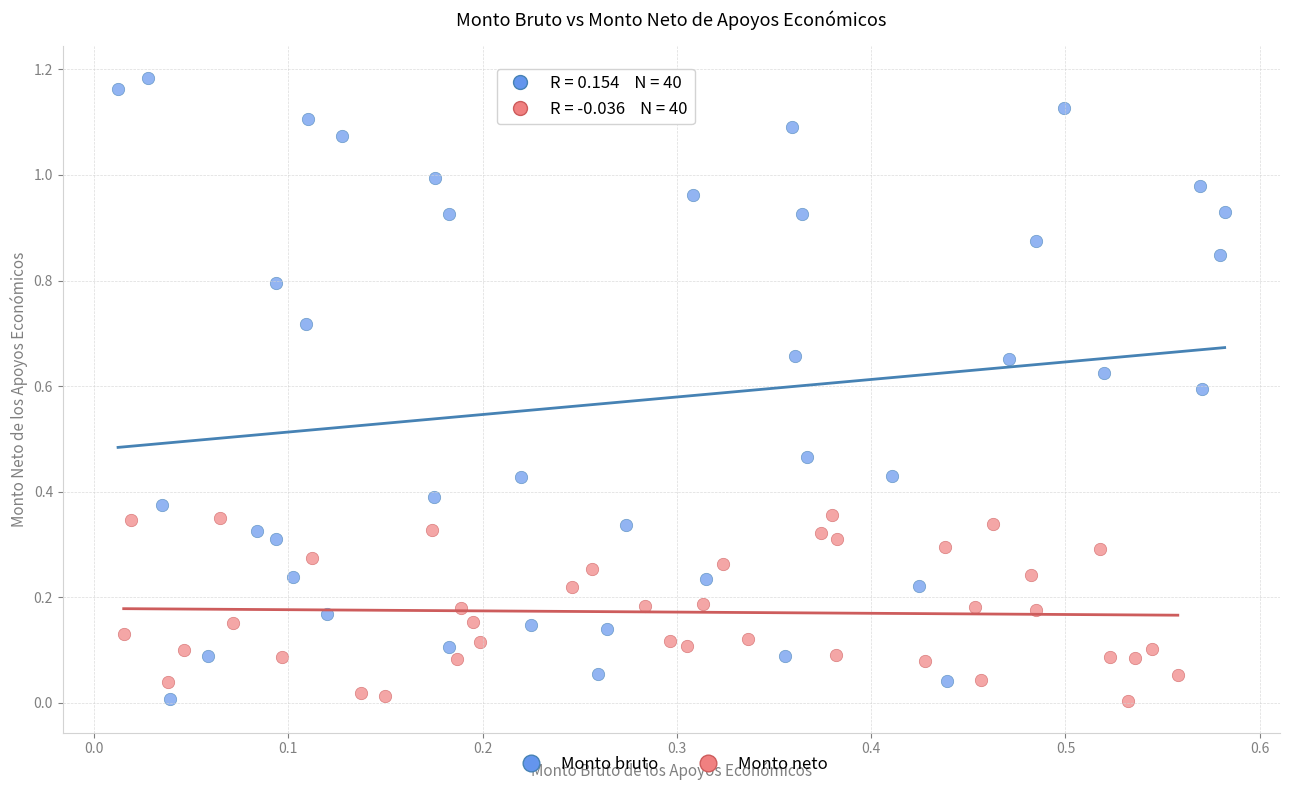

Which series has the largest Y range (max minus min)?

Monto bruto